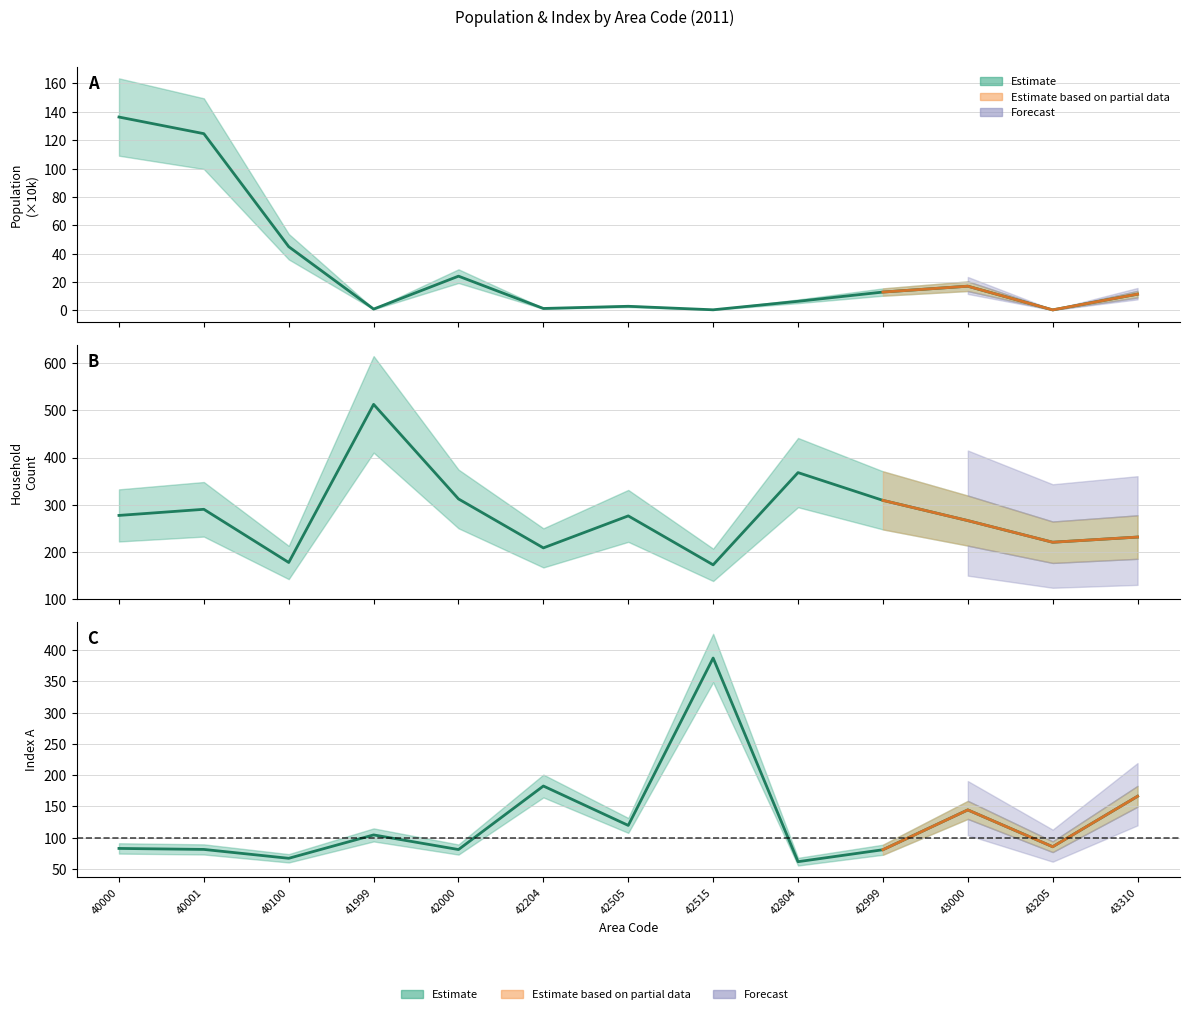

What is the highest value of the Total Population series?

136.3